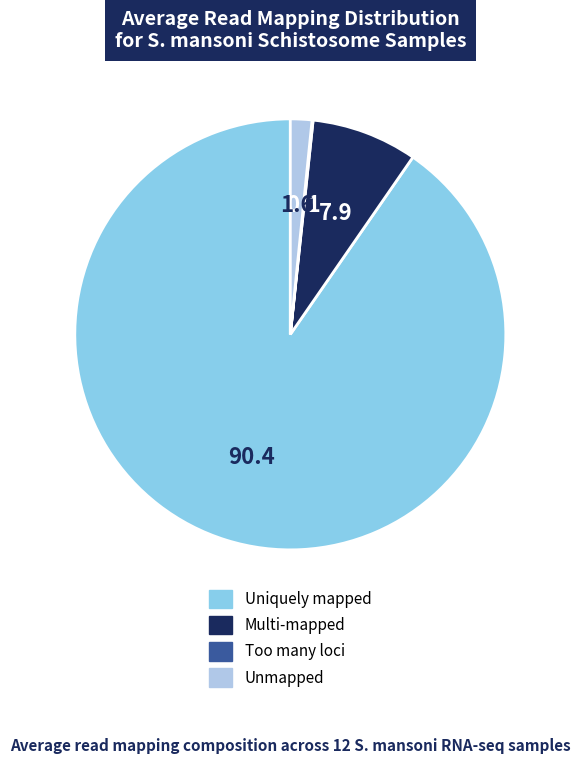

Which category has the biggest portion of the pie?

Uniquely mapped